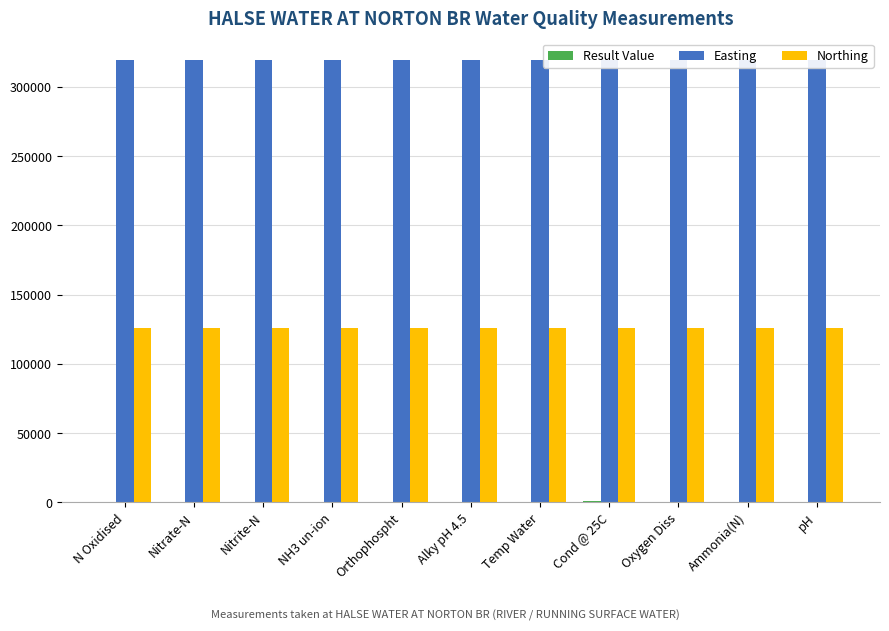

At which category does the chart reach its peak across all series?

N Oxidised